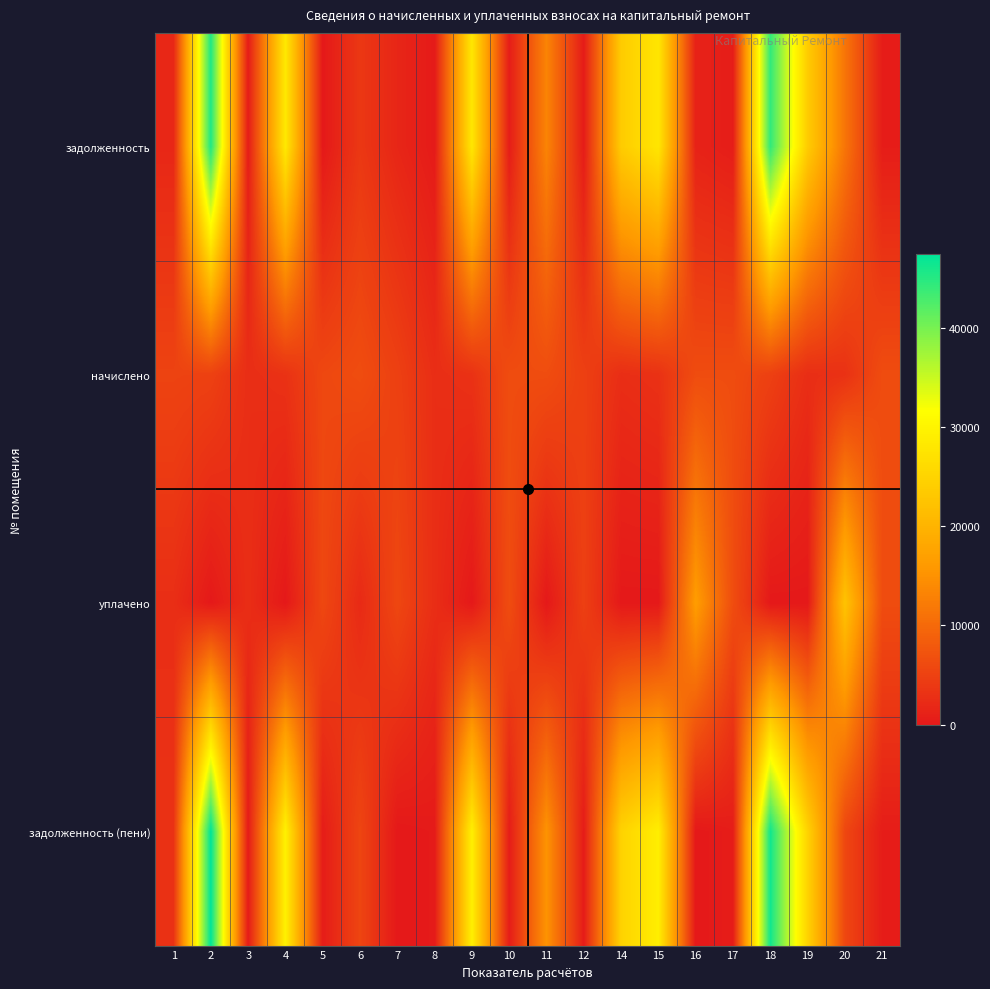

Which category has the lowest value across all series?

5